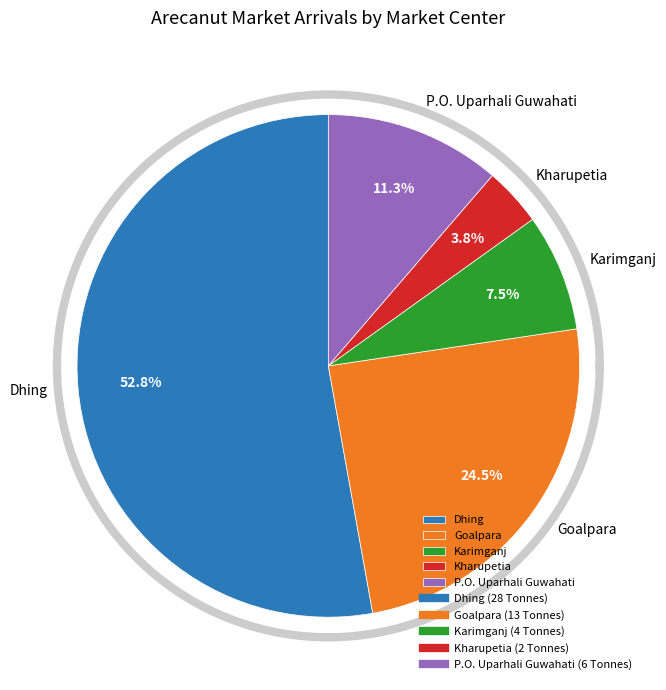

Which category has the biggest portion of the pie?

Dhing